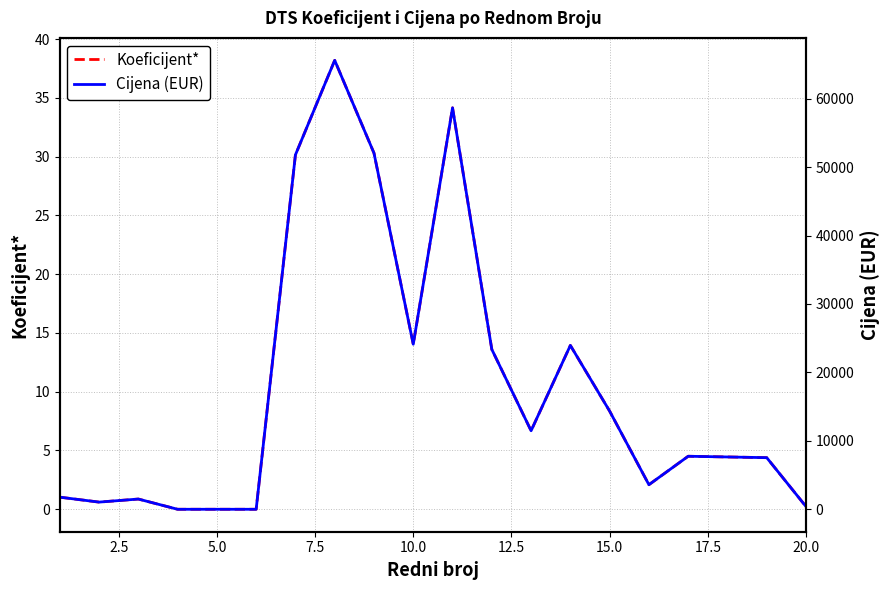

Count the number of categories in the chart.

20